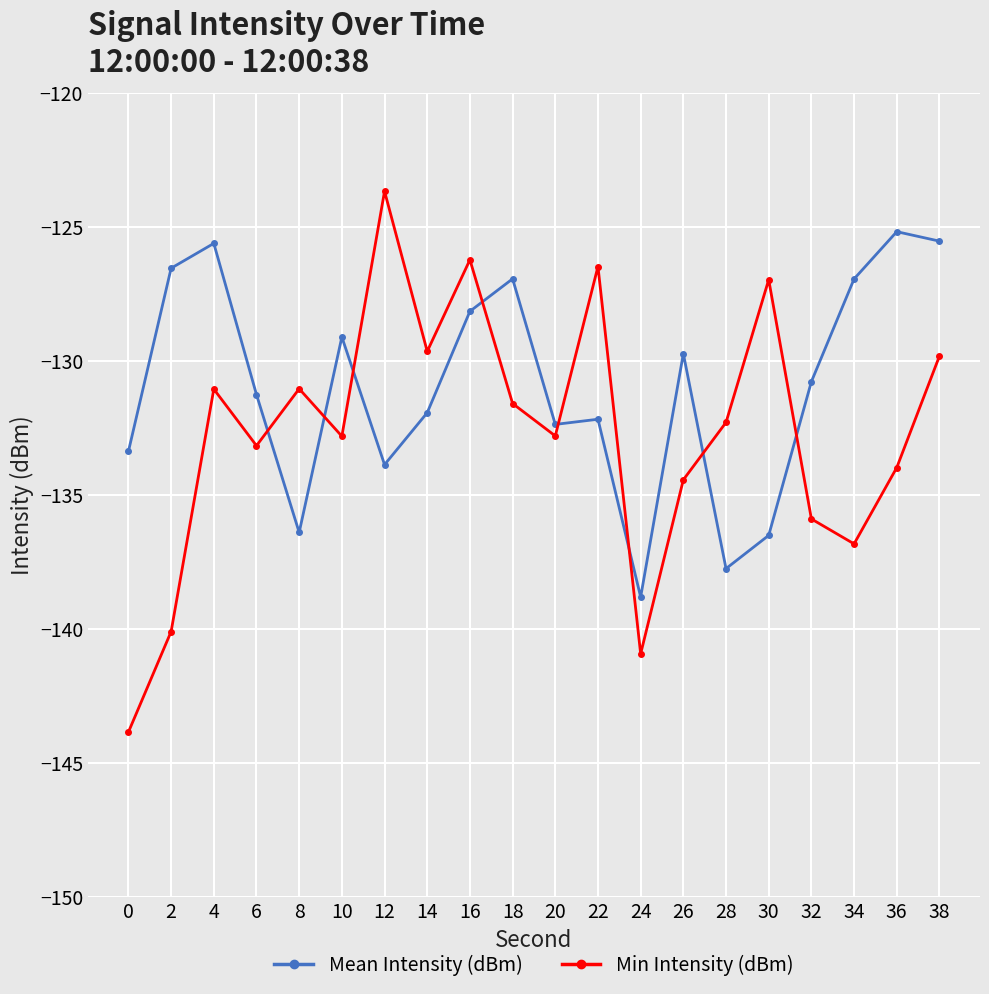

List the series in order of their peak value, highest first.

Min Intensity (dBm), Mean Intensity (dBm)